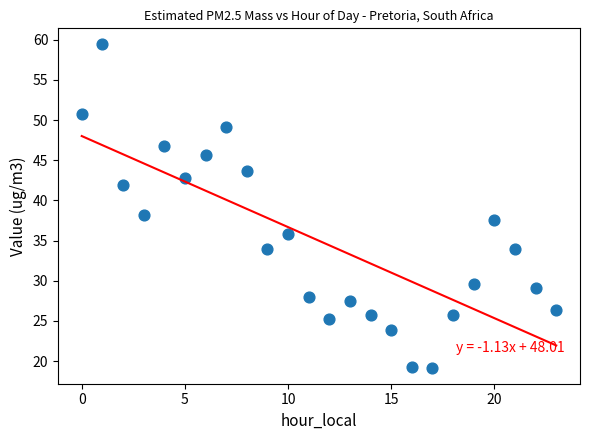

What Y value in the scatter plot is closest to 39?

38.2